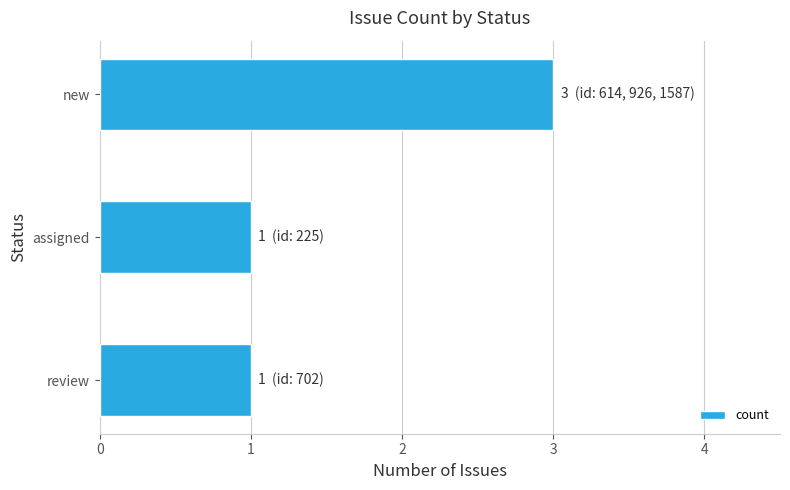

Is it true that the value at review is 1?

True